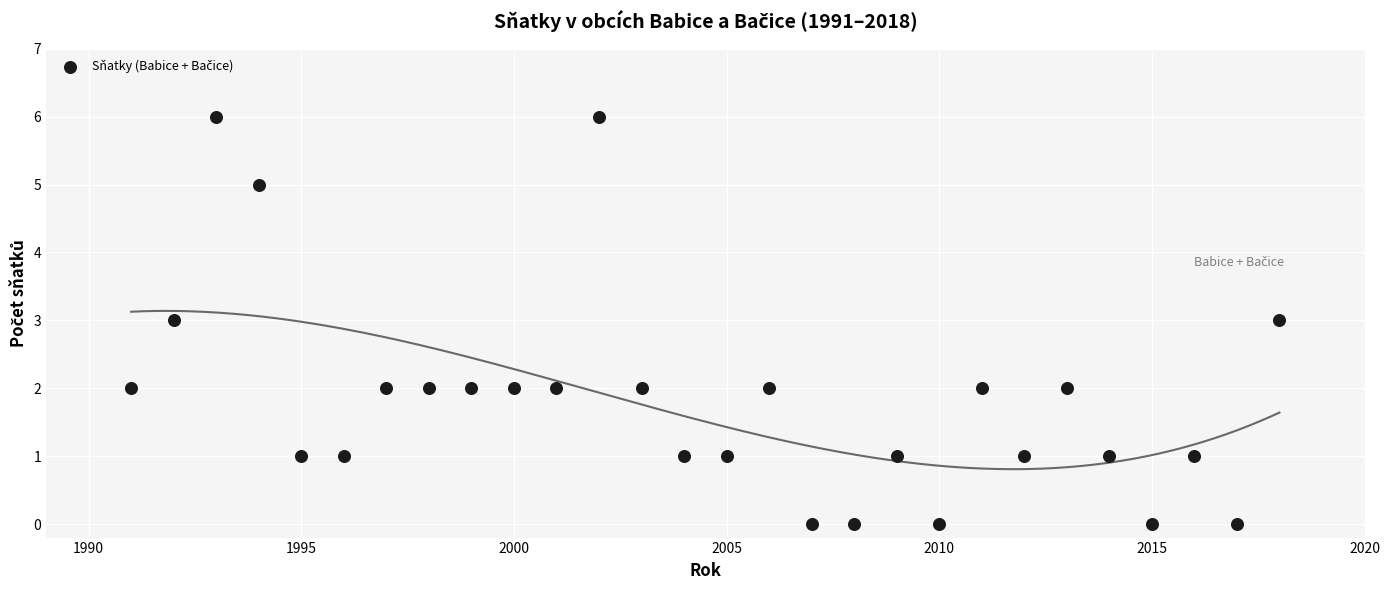

What is the range of X values (max minus min)?

27